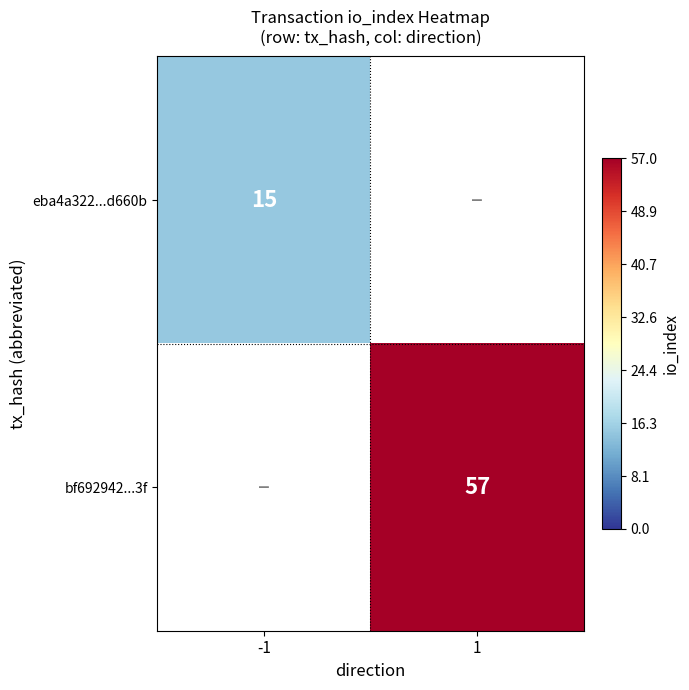

The bf692942...3f series shows 101 at 1. True or false?

False